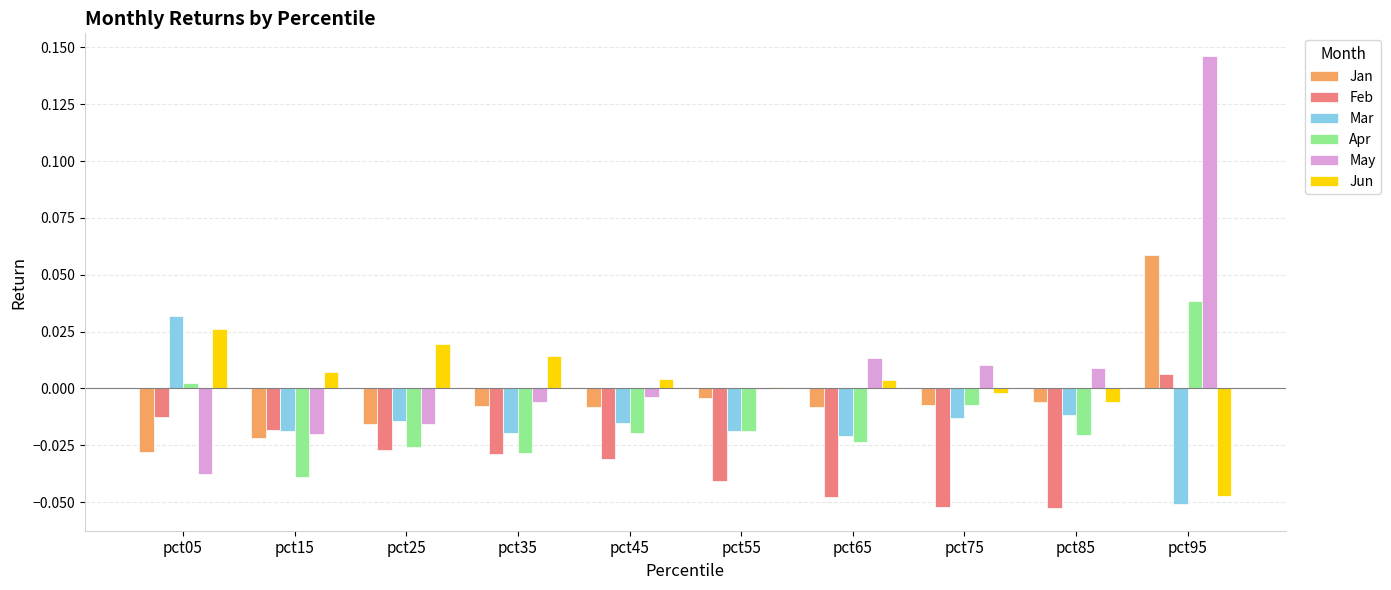

Between pct35 and pct95, which series saw the biggest shift?

May